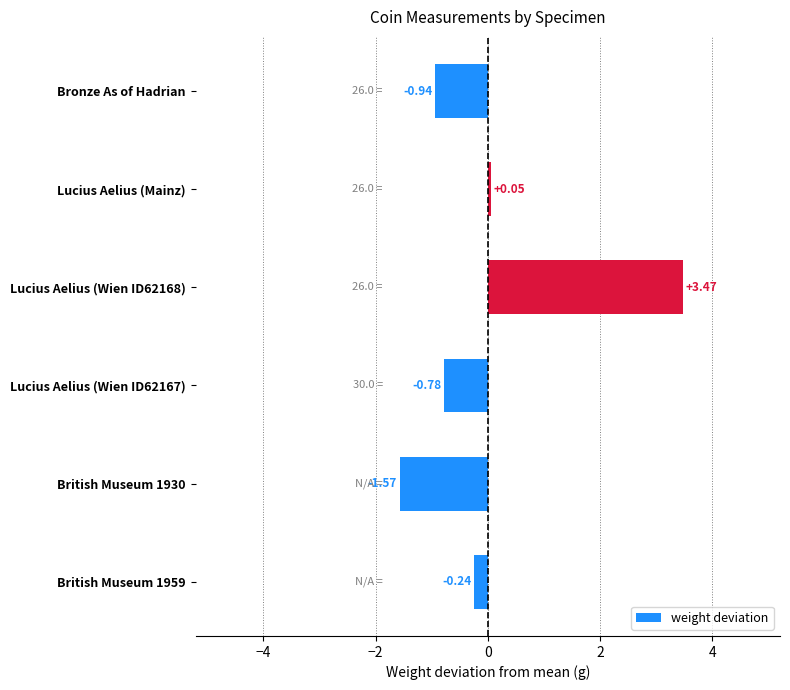

Which has a higher value, Lucius Aelius (Wien ID62167) or British Museum 1930?

Lucius Aelius (Wien ID62167)